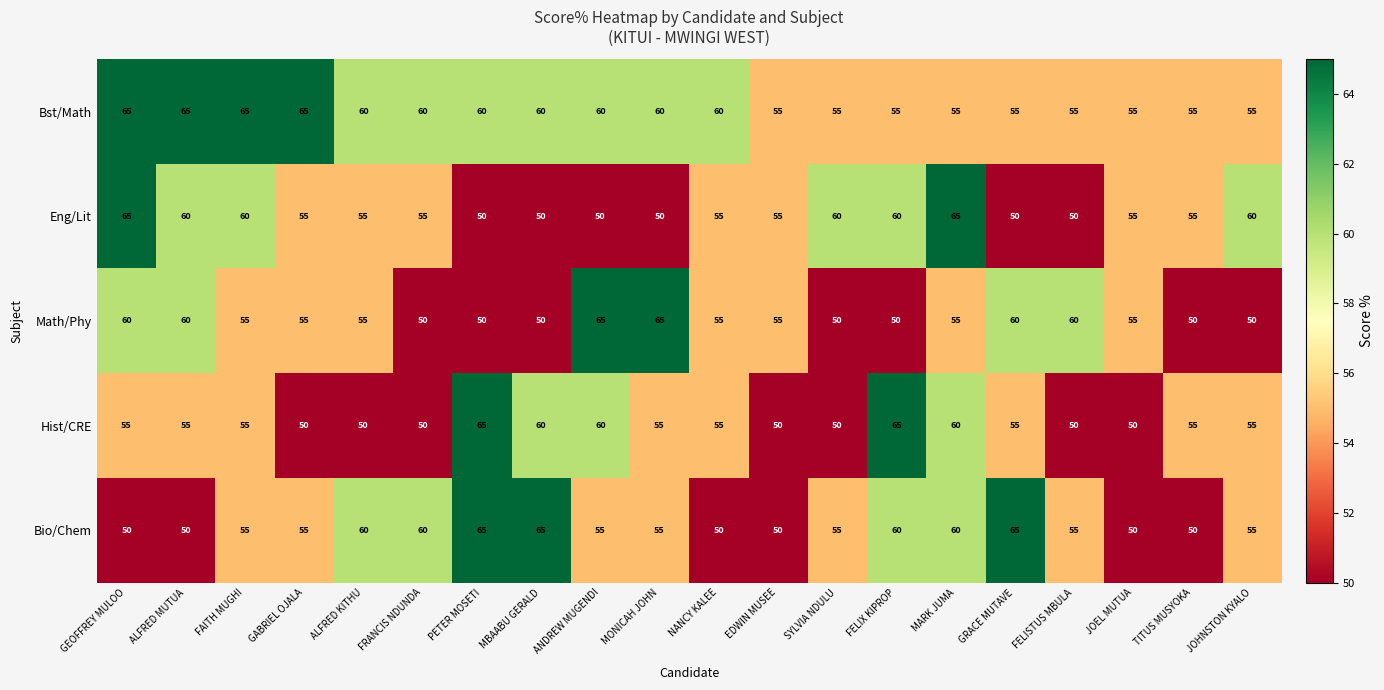

What is the difference between the Bio/Chem values at FRANCIS NDUNDA and GRACE MUTAVE?

5